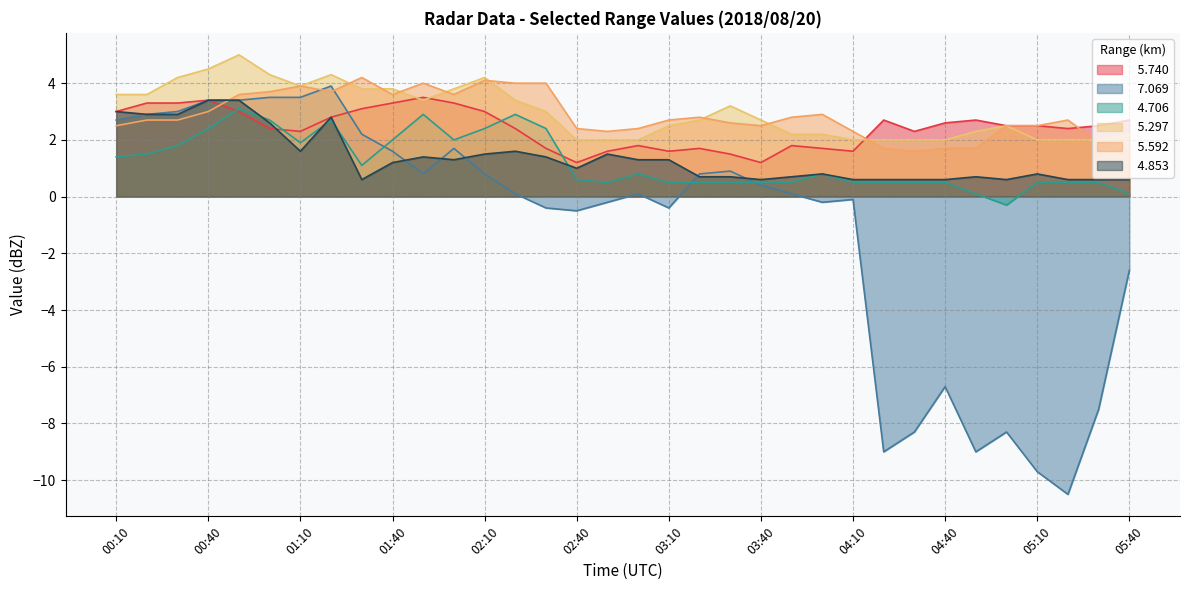

What is the average value of the   7.069 series?

-1.1